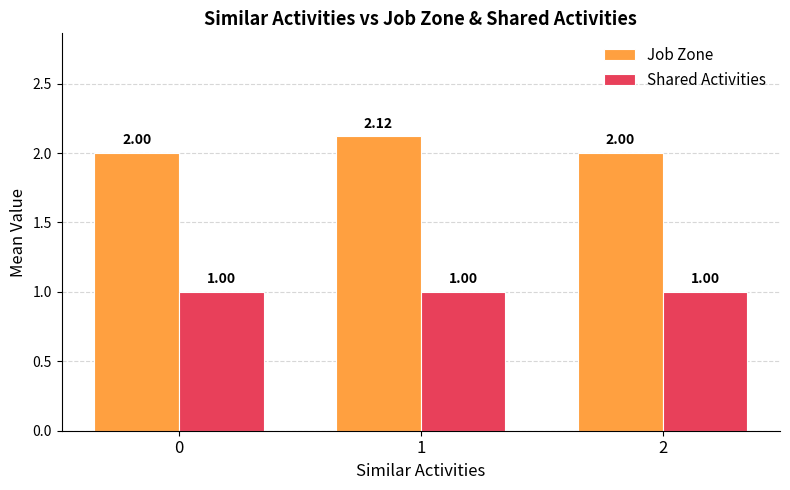

What is the value of the Job Zone bar at the 3rd from the left?

2.0